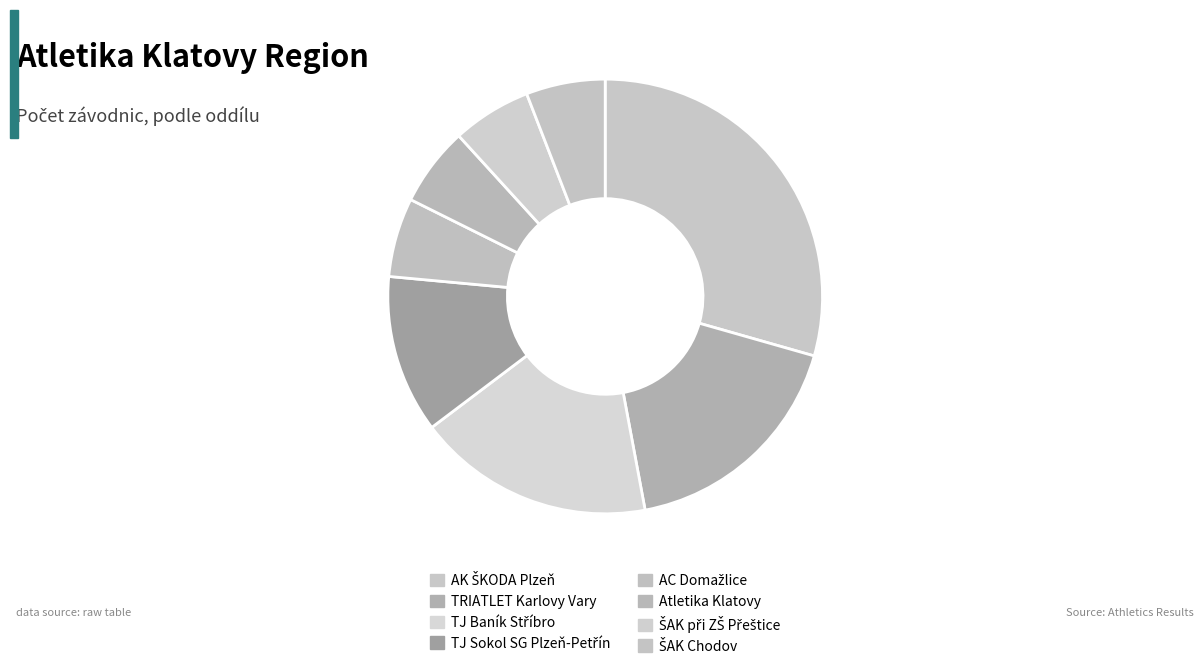

How many segments does this pie chart have?

8